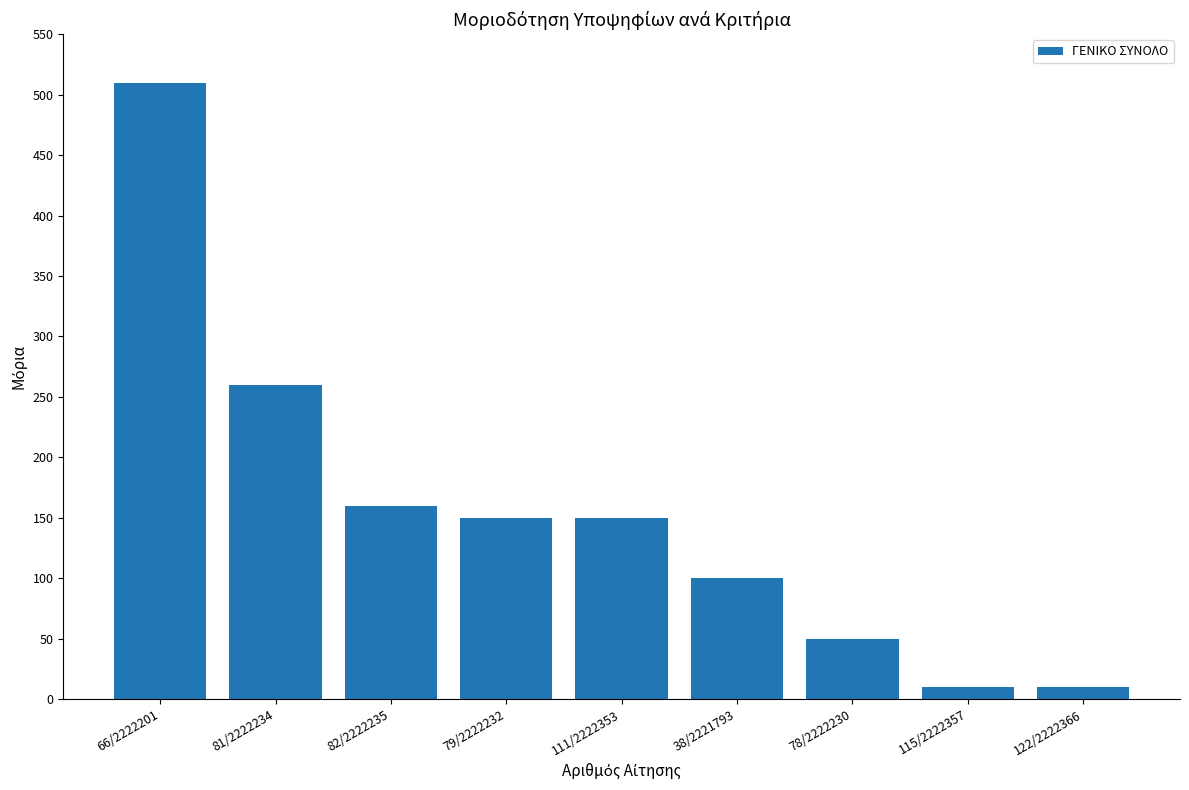

How many distinct data groups are displayed?

1